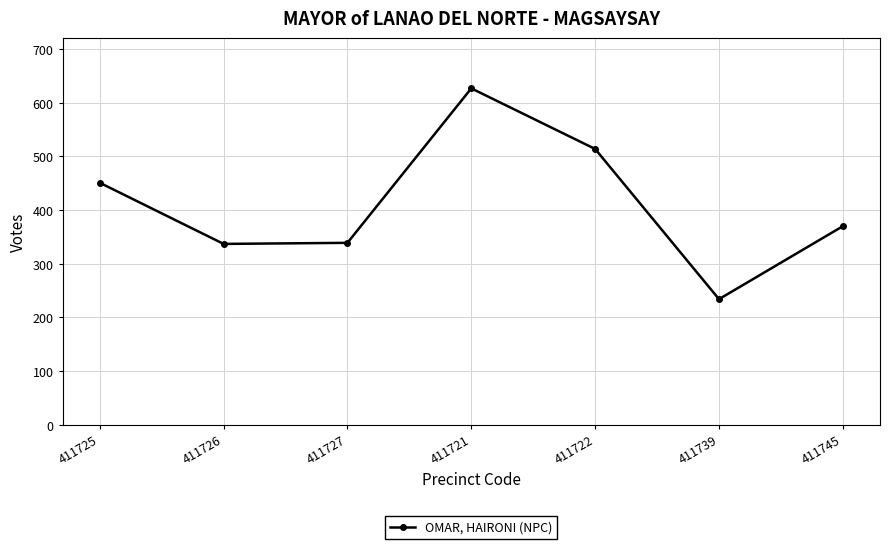

What is the difference between the second highest and second lowest values?

177